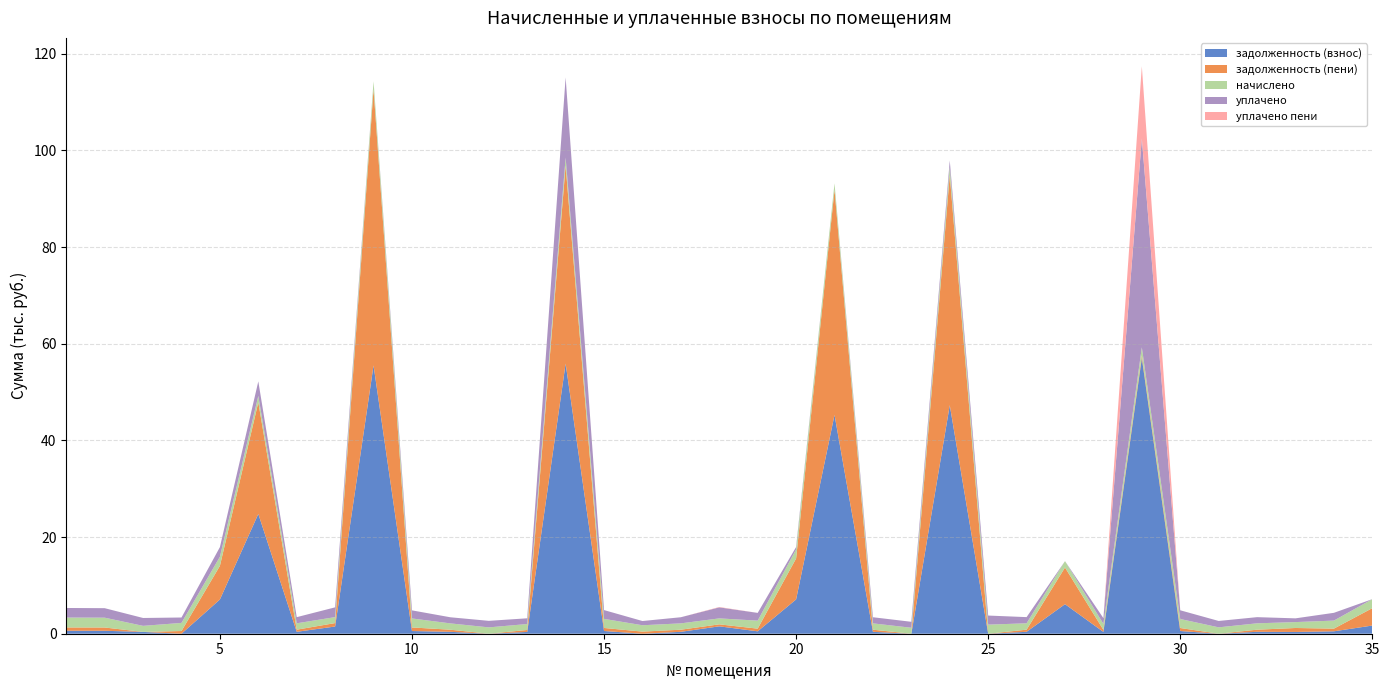

Reading left to right, transcribe all the data shown in this chart.

задолженность (взнос): 1=615.5	2=610.8	3=376.4	4=0.0	5=7082.8	6=24790.9	7=396.0	8=1494.1	9=55525.7	10=558.5	11=393.2	12=0.0	13=368.9	14=55901.4	15=565.1	16=0.0	17=394.1	18=1529.0	19=497.8	20=7100.4	21=45281.8	22=394.1	23=0.0	24=47293.3	25=0.0	26=396.9	27=6113.0	28=371.7	29=57057.1	30=560.4	31=0.3	32=396.0	33=367.1	34=499.7	35=1693.6
задолженность (пени): 1=682.7	2=677.5	3=0.0	4=559.4	5=6960.0	6=23108.7	7=439.3	8=712.4	9=57157.4	10=741.4	11=436.2	12=0.0	13=409.2	14=40956.0	15=626.8	16=438.2	17=437.2	18=411.3	19=552.2	20=8471.4	21=46596.5	22=437.2	23=0.0	24=47613.2	25=0.0	26=440.3	27=7592.6	28=412.3	29=552.2	30=621.6	31=0.0	32=439.3	33=819.9	34=554.3	35=3596.8
начислено: 1=2048.2	2=2032.6	3=1252.5	4=1678.3	5=1877.2	6=1317.8	7=1317.8	8=1233.9	9=1631.7	10=1858.6	11=1308.5	12=1311.6	13=1227.7	14=1659.7	15=1880.3	16=1314.7	17=1311.6	18=1233.9	19=1656.6	20=1871.0	21=1314.7	22=1311.6	23=1233.9	24=1669.0	25=1880.3	26=1320.9	27=1317.8	28=1237.0	29=1656.6	30=1864.8	31=1320.9	32=1317.8	33=1221.5	34=1662.8	35=1864.8
уплачено: 1=1981.0	2=1965.9	3=1628.9	4=1118.9	5=2000.0	6=3000.0	7=1274.5	8=2020.6	9=0.0	10=1675.7	11=1265.5	12=1354.6	13=1187.4	14=16605.1	15=1818.6	16=876.5	17=1268.5	18=2280.0	19=1602.2	20=500.0	21=0.0	22=1268.5	23=1233.9	24=1349.1	25=1880.3	26=1277.5	27=0.0	28=1196.4	29=43228.7	30=1803.6	31=1321.2	32=1274.5	33=774.2	34=1608.2	35=0.0
уплачено пени: 1=0.0	2=0.0	3=0.0	4=0.0	5=0.0	6=0.0	7=0.0	8=0.0	9=0.0	10=0.0	11=0.0	12=0.0	13=0.0	14=0.0	15=0.0	16=0.0	17=0.0	18=78.2	19=0.0	20=0.0	21=0.0	22=0.0	23=0.0	24=0.0	25=0.0	26=0.0	27=0.0	28=0.0	29=14932.7	30=0.0	31=0.0	32=0.2	33=0.0	34=0.0	35=0.0